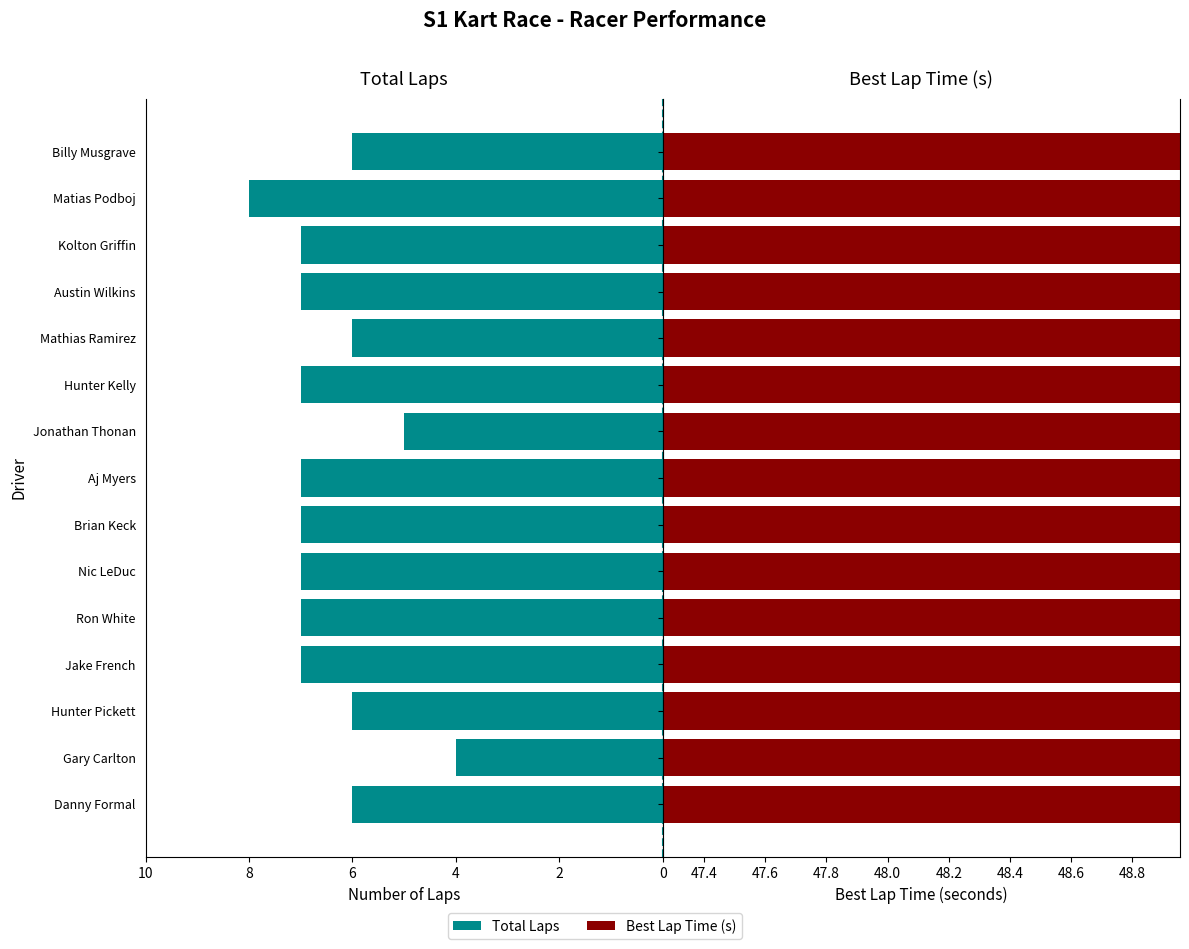

What is the value of the Best Lap time bar at the 7th from the left?

48.0